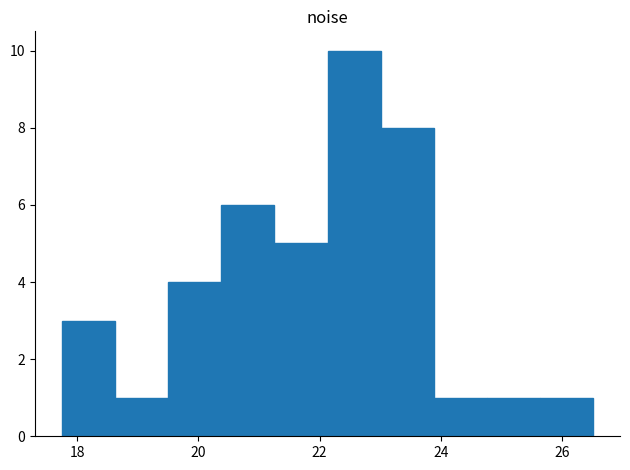

Which range on the x-axis has the tallest bar?

22.2 to 23.0